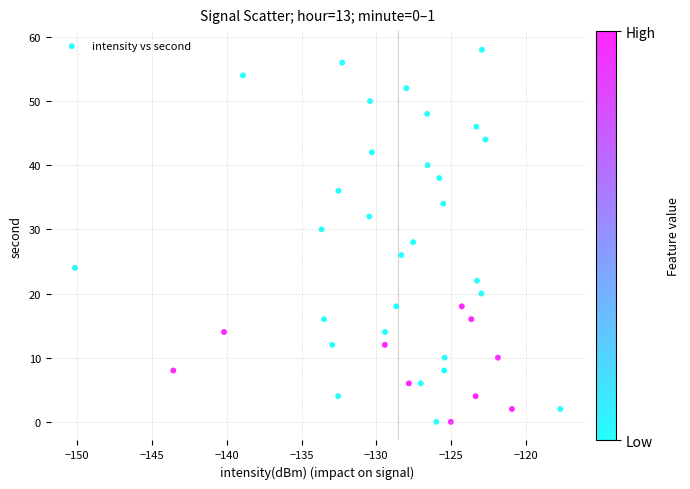

What is the range of Y values (max minus min)?

58